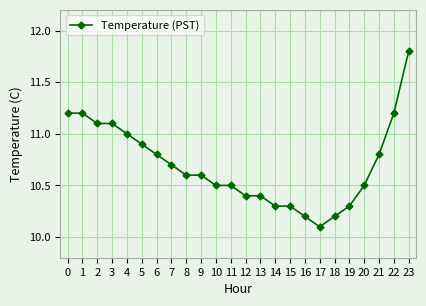

At which label is the value closest to 10?

17